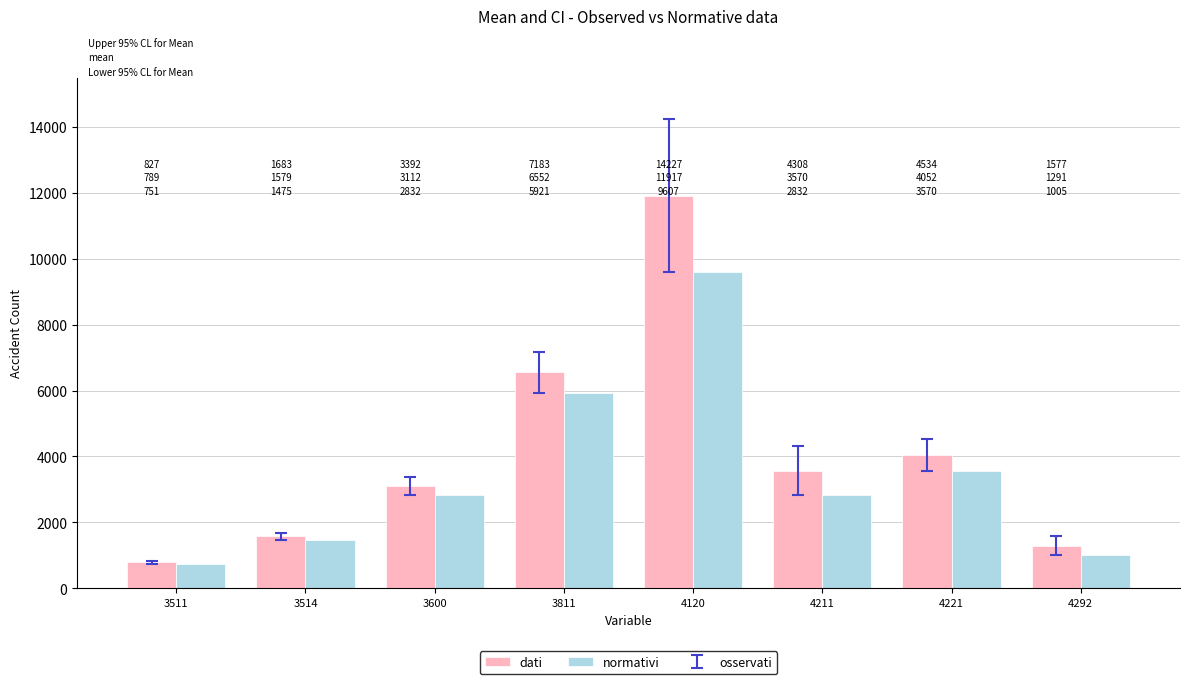

At how many categories does at least one series exceed 3590?

3